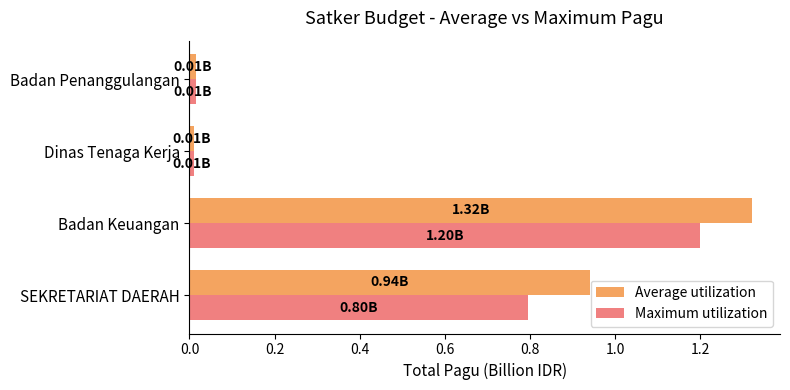

Which series changed the most between Badan Keuangan and Badan Penanggulangan?

Average utilization